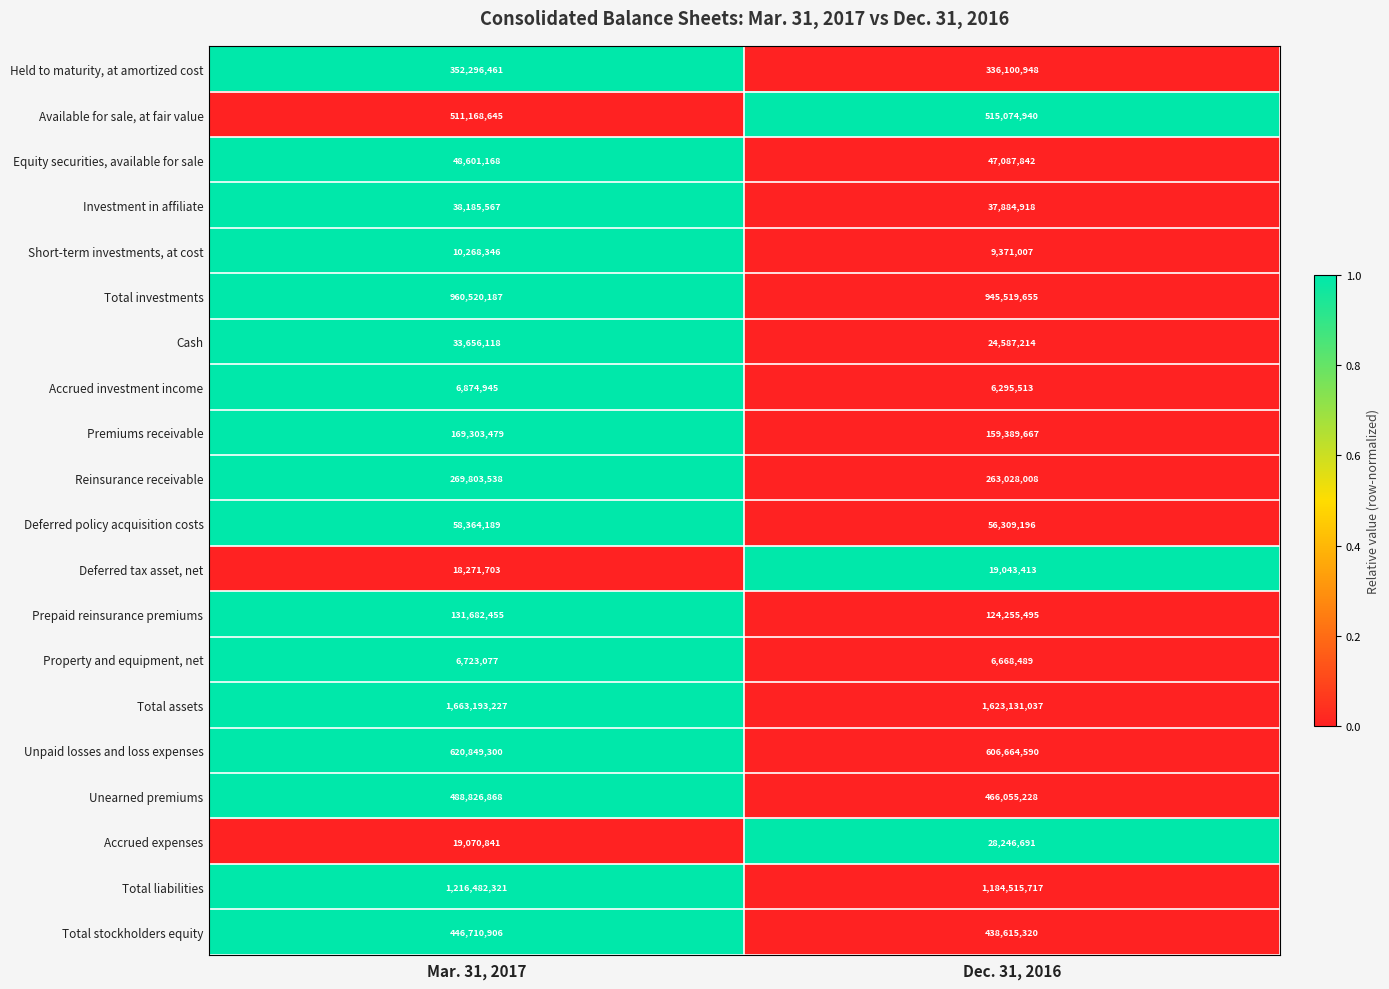

Which series changed the most between Mar. 31, 2017 and Dec. 31, 2016?

Total assets